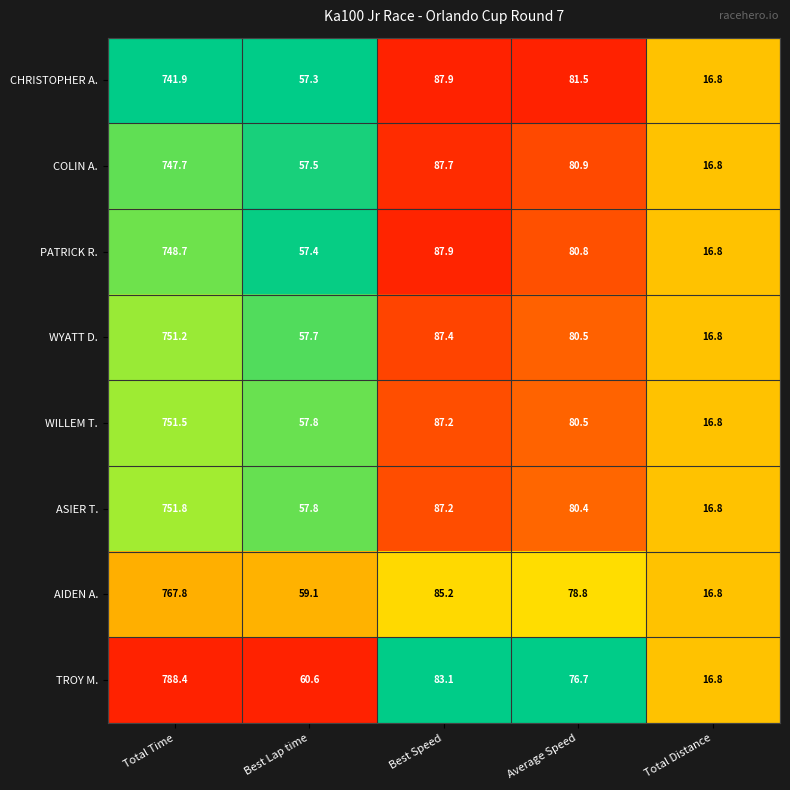

What is the minimum value for WYATT D.?

16.8